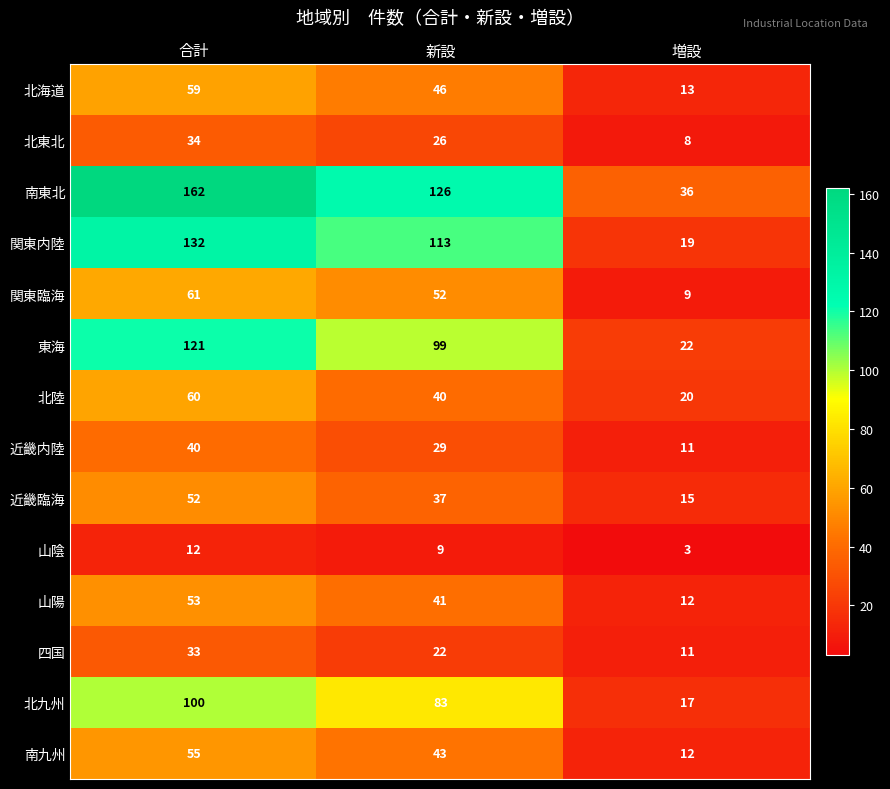

True or false: 北陸 has a value of 98 at 合計.

False